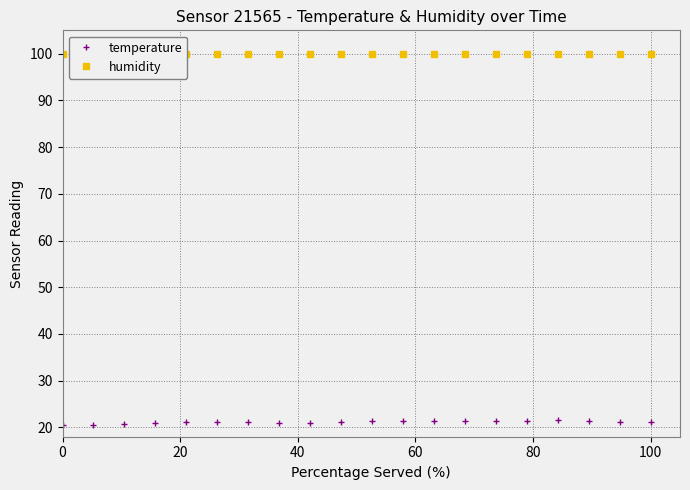

How many temperature values are between 21 and 22?

16